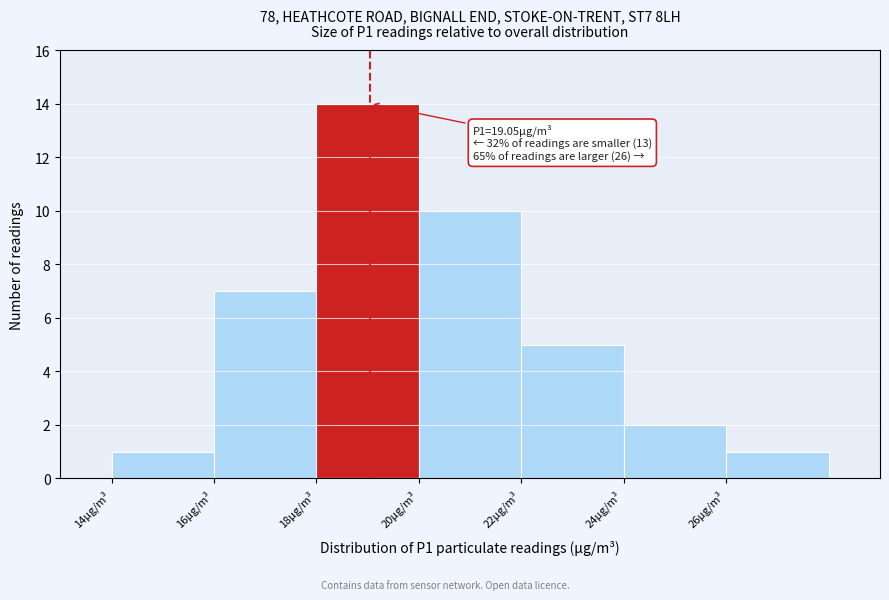

Over which range of the x-axis is the bar tallest?

18 to 20